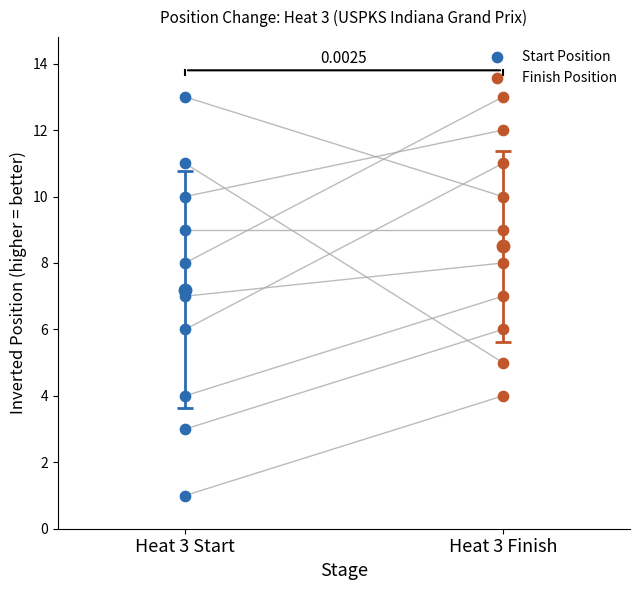

Which series has the largest Y range (max minus min)?

Start Position